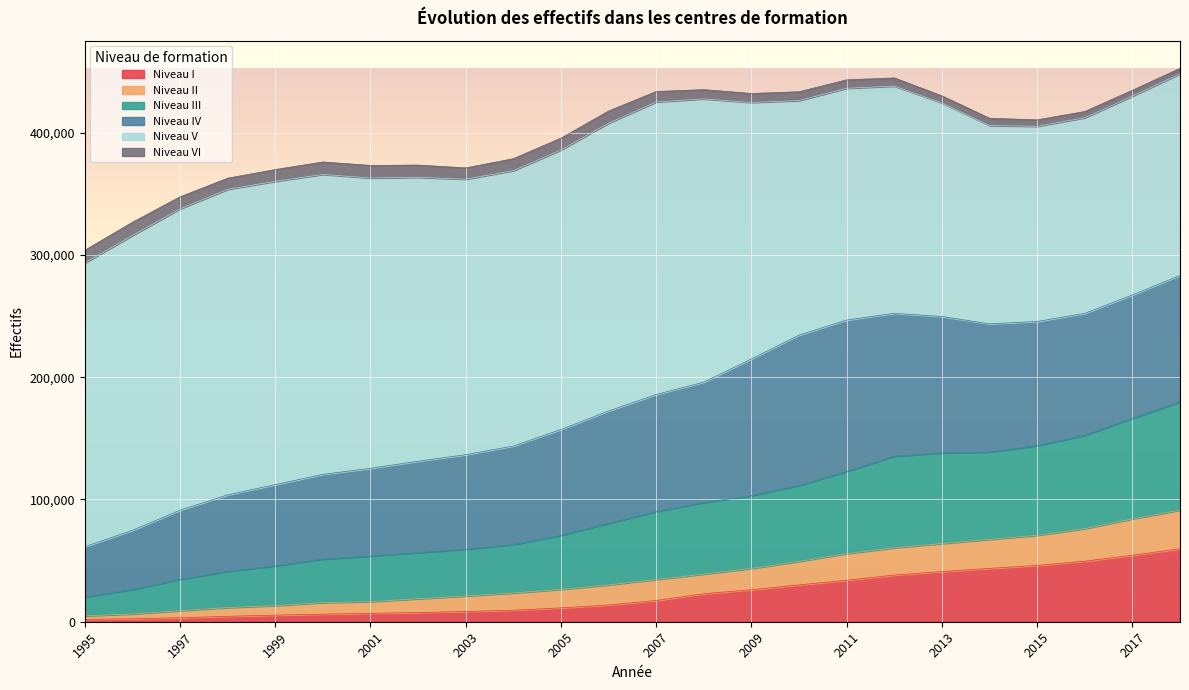

Which series has the largest range (max minus min)?

Niveau III